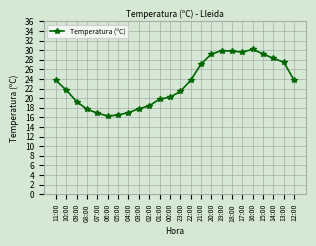

Does the chart have visible grid lines?

Yes